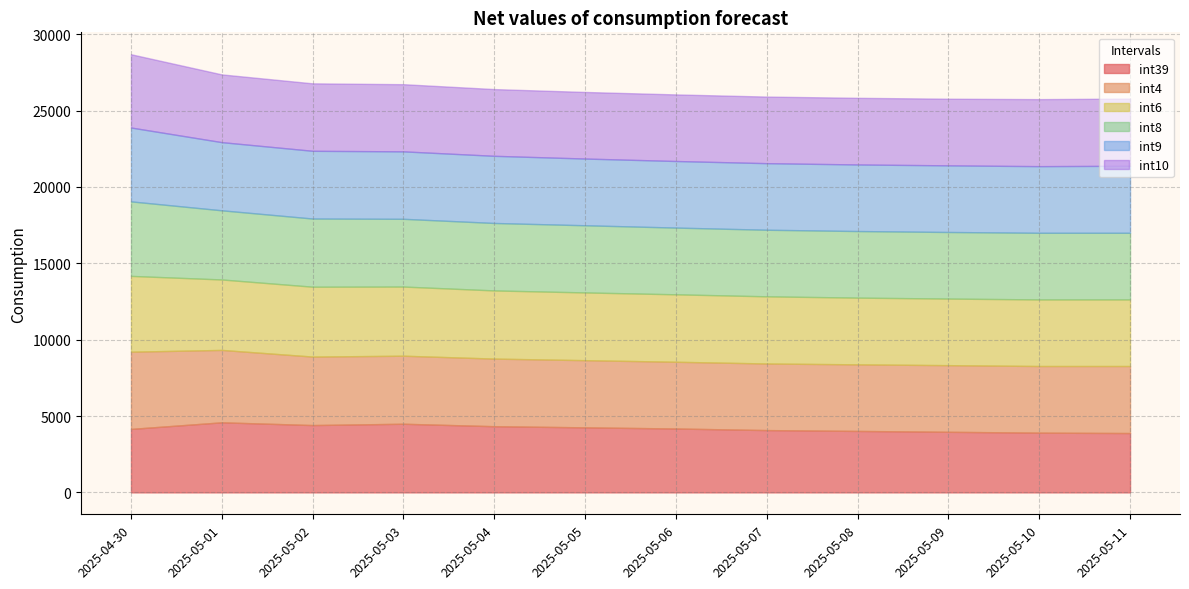

Which label corresponds to the smallest value in the chart?

2025-05-11